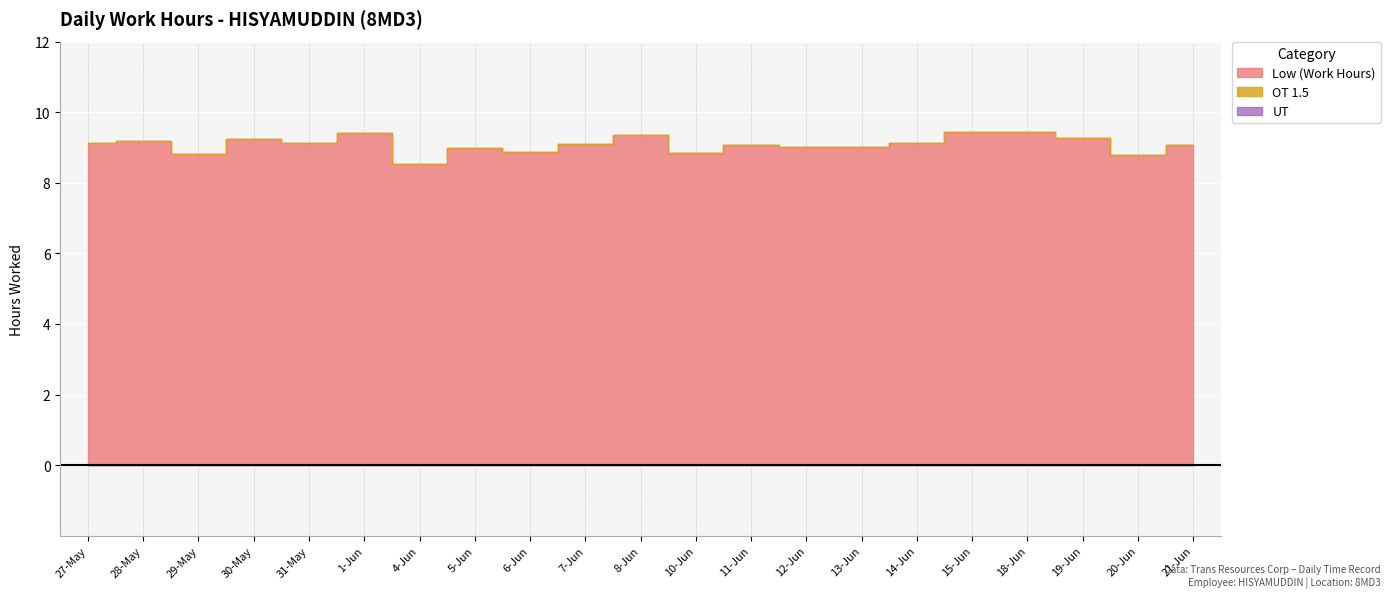

Is the value of UT at 27-May greater than the value of Low (Work Hours) at 10-Jun?

No